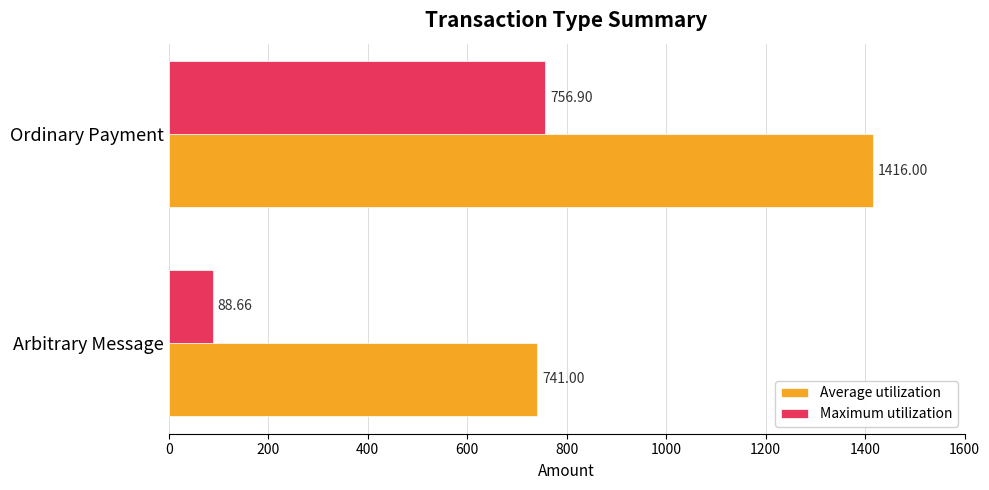

Which series has the largest range (max minus min)?

Average utilization